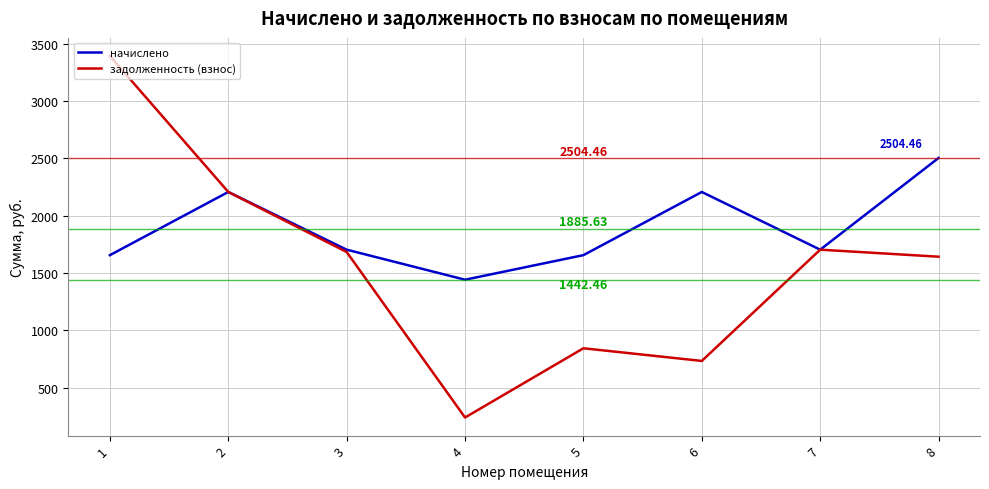

What is the minimum value shown in the chart?

240.4